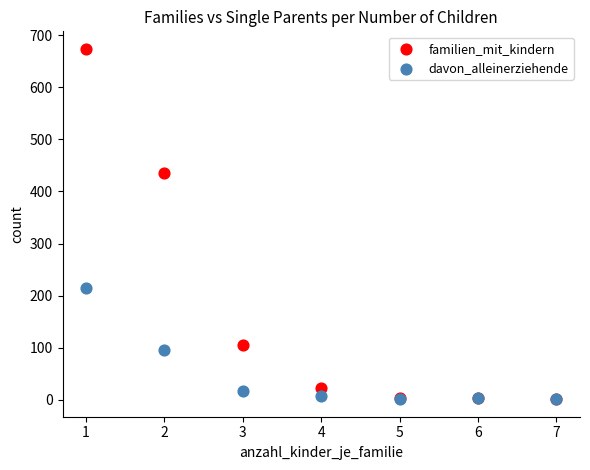

Which series has the widest spread of Y values?

familien_mit_kindern